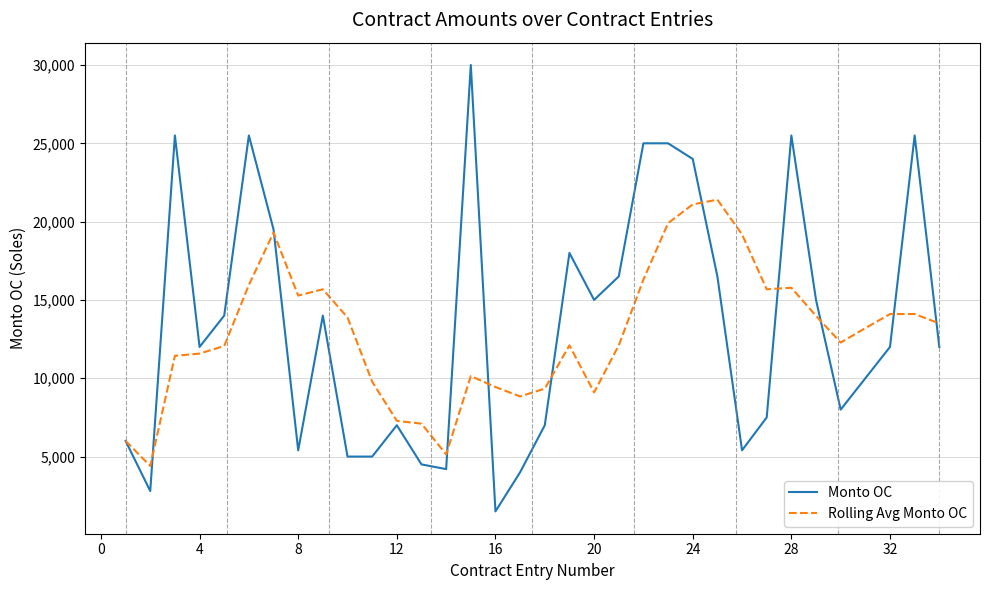

What is the average value of the Rolling Avg Monto OC series?

12836.1